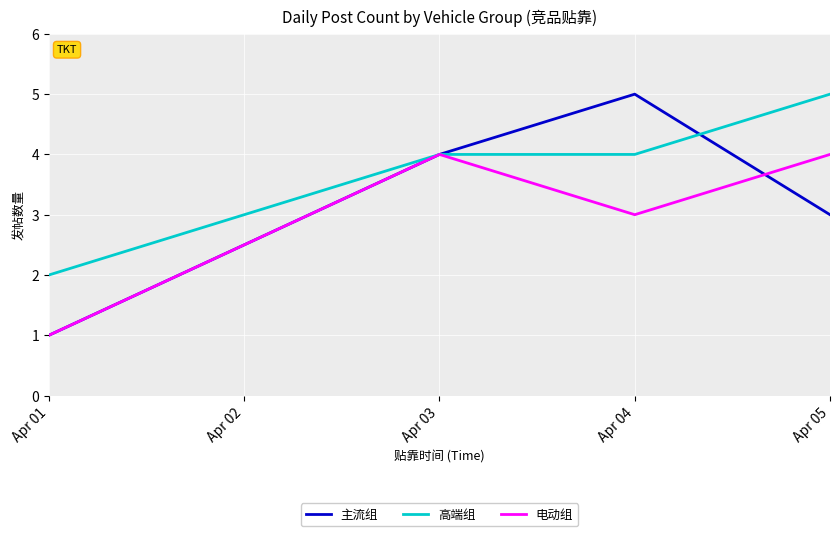

Is it true that 主流组 equals 0 at Apr 01?

False